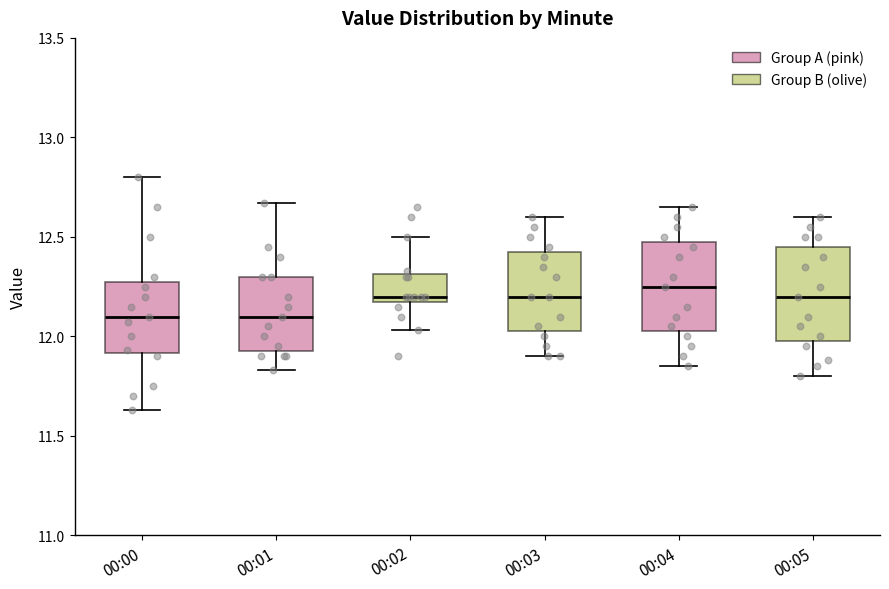

Where is the upper edge of the box for 00:04 on the y-axis? The values are not printed on the chart, so give them approximately, as read against the axis.

12.50